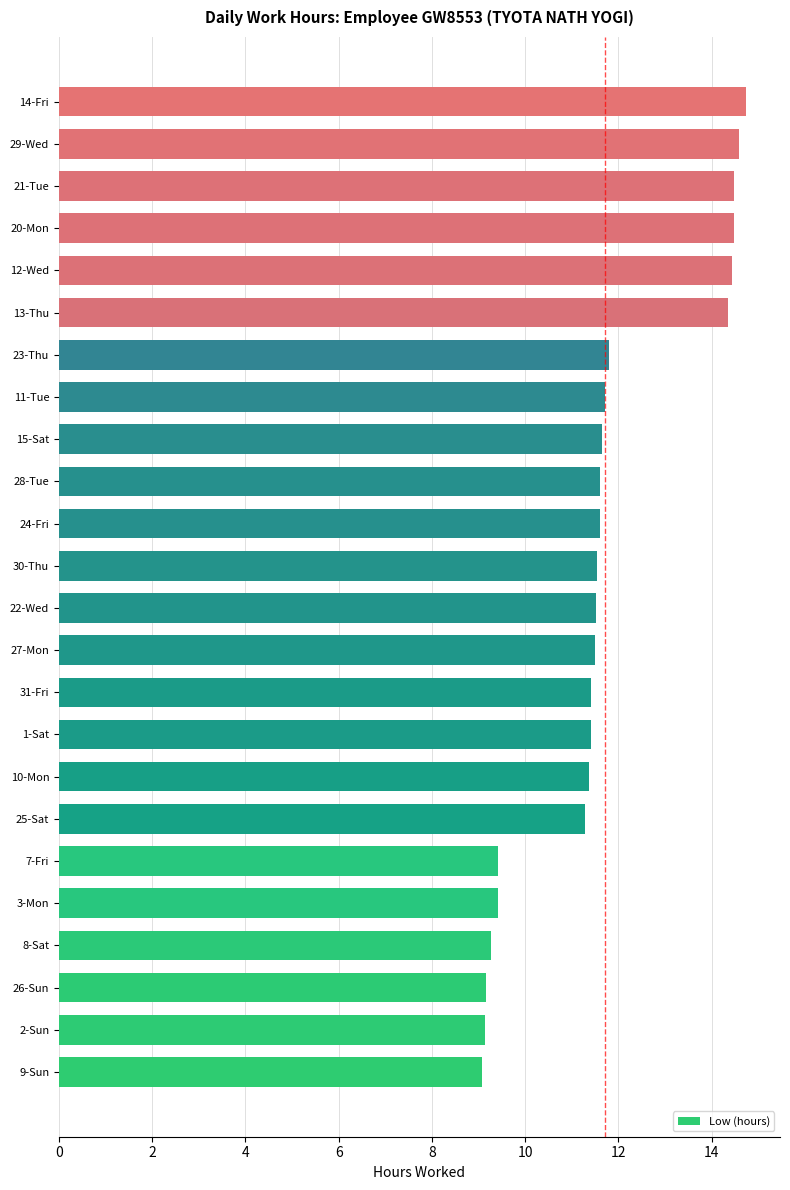

The value at 9-Sun is 5.3. True or false?

False